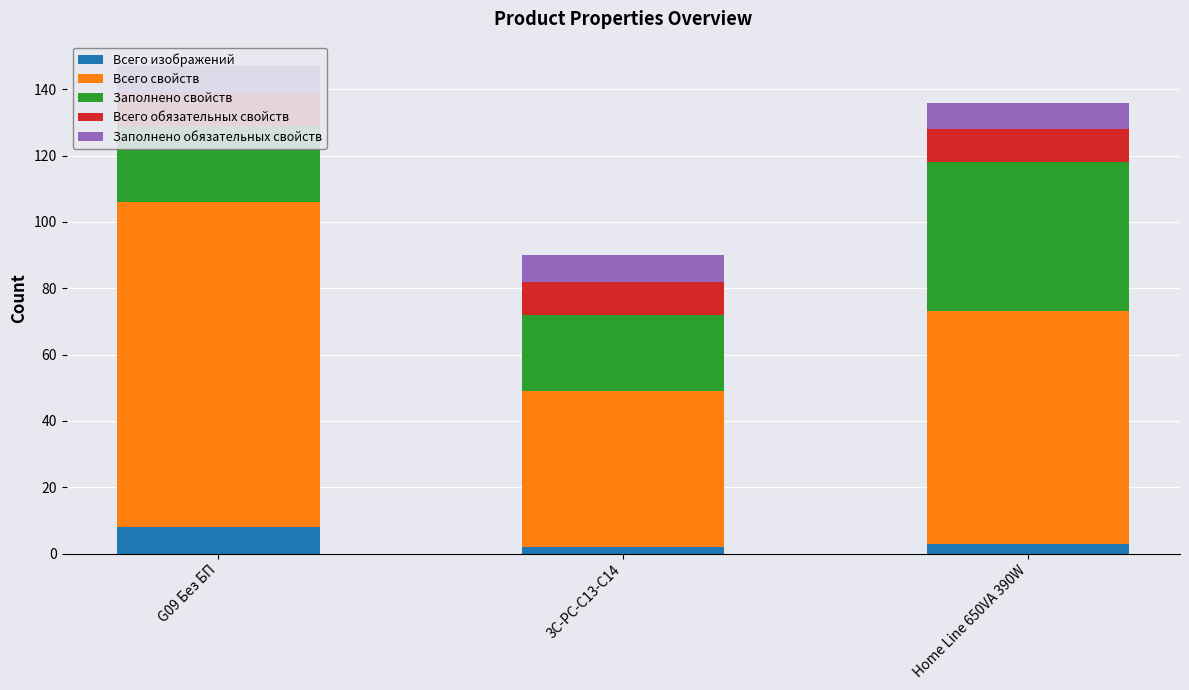

List the series in order of their peak value, lowest first.

Всего изображений, Заполнено обязательных свойств, Всего обязательных свойств, Заполнено свойств, Всего свойств